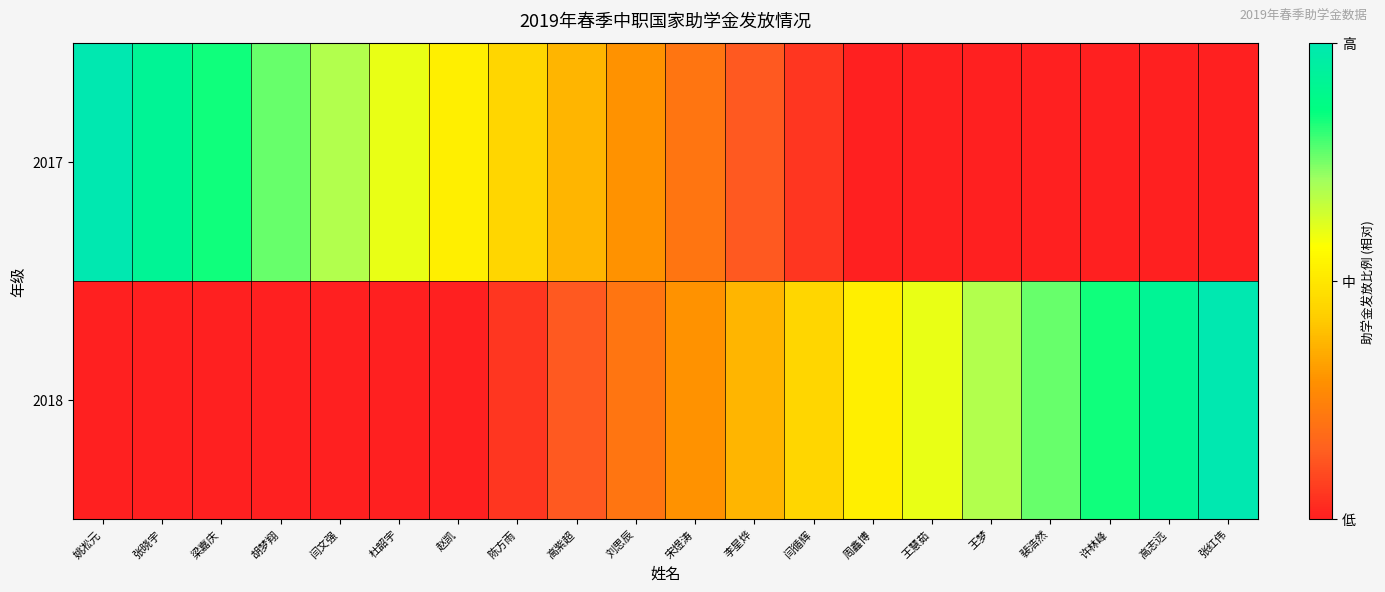

At how many categories does at least one series exceed 0?

20